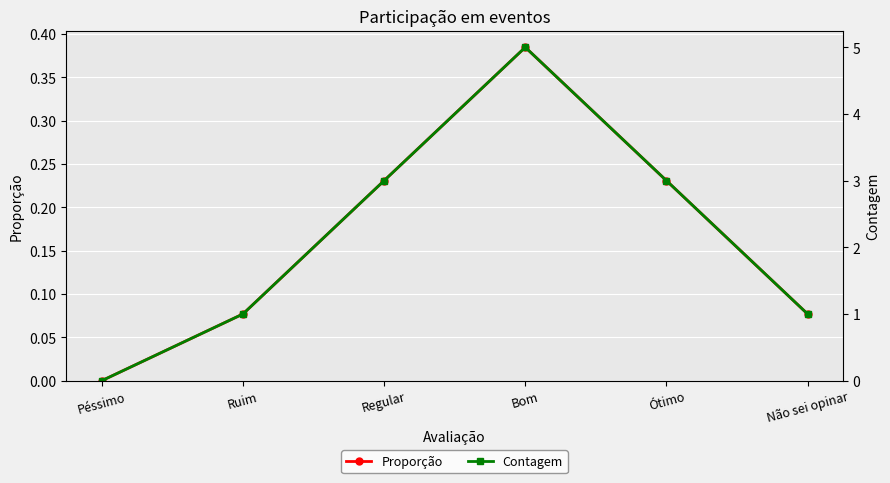

True or false: Proporção has a value of 0.0 at Péssimo.

True